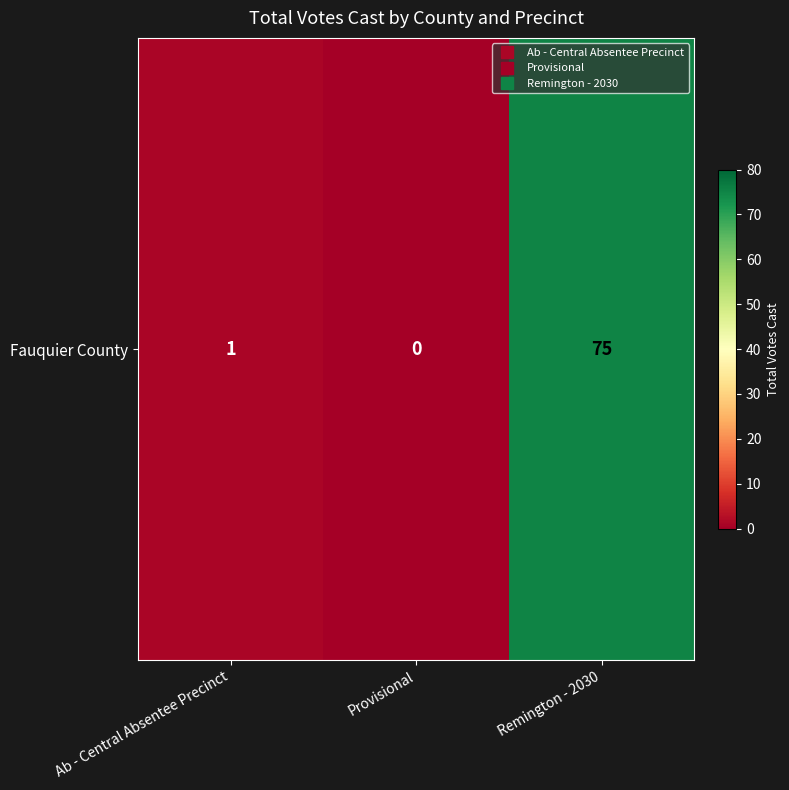

Reading right to left, transcribe all the data shown in this chart.

75	0	1